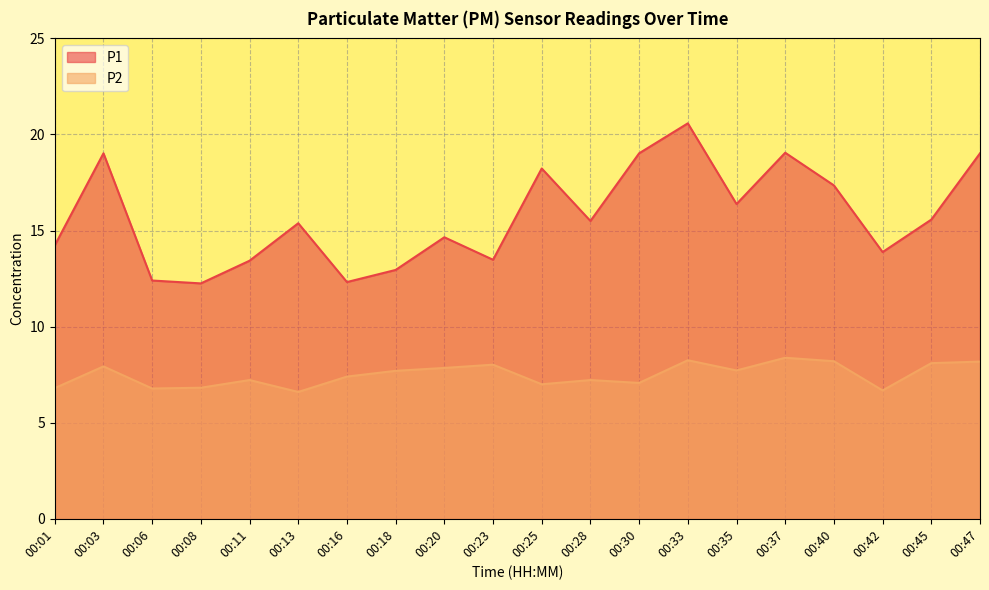

At which label does P2 first exceed 7?

00:03